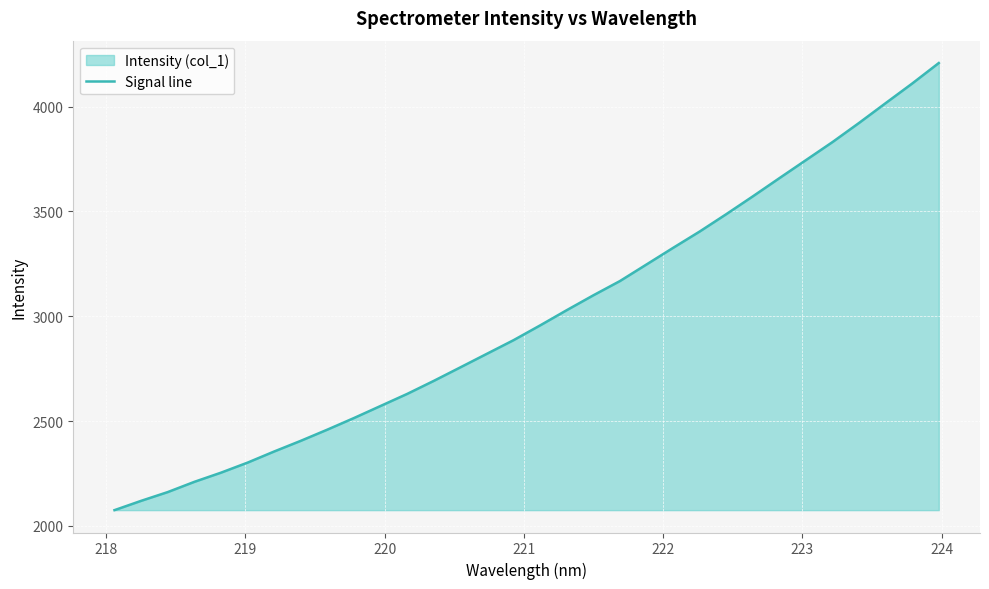

How many lines are shown in the chart?

1